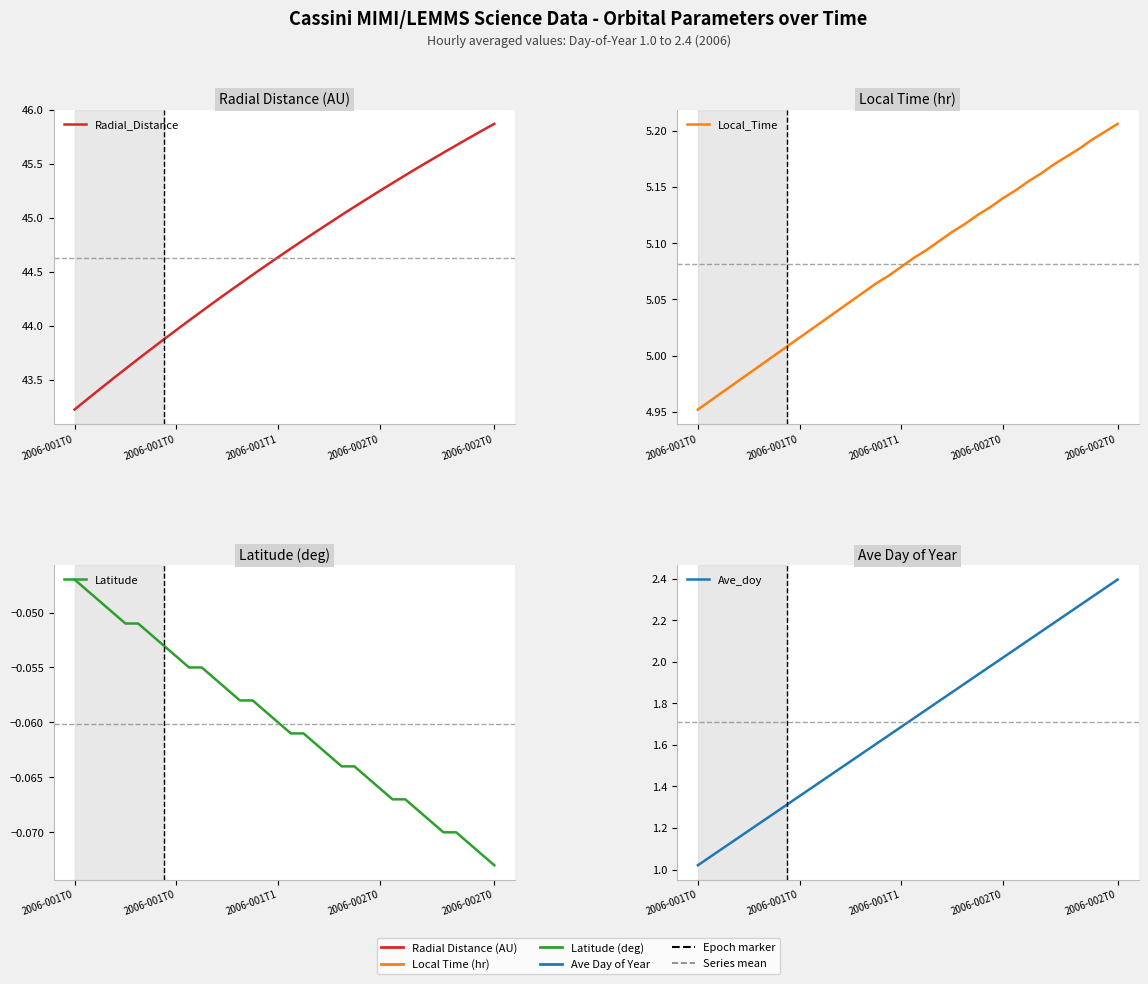

How many lines are shown in the chart?

4